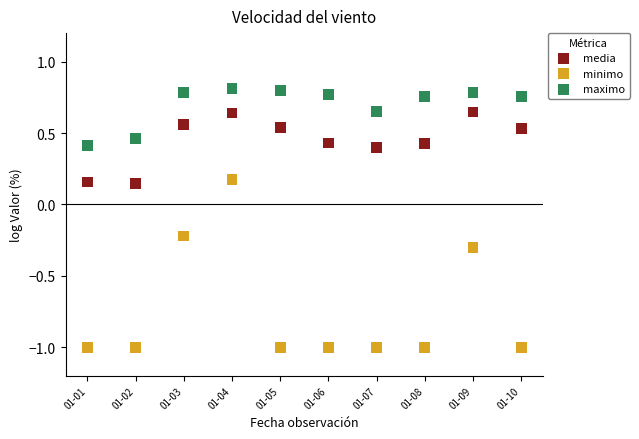

Which series has the largest Y range (max minus min)?

minimo